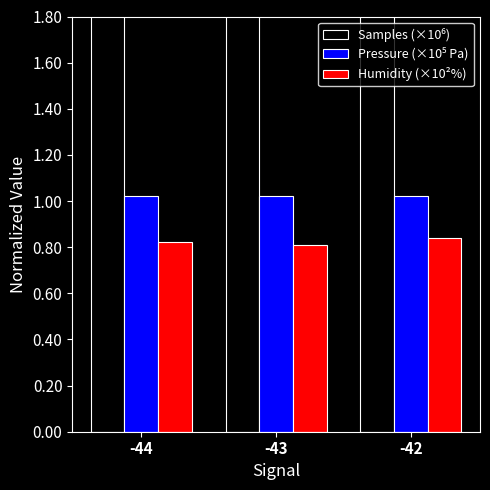

Reading right to left, list all the values displayed in this chart.

Samples (×10⁶): -42=5.1	-43=5.1	-44=5.1
Pressure (×10⁵ Pa): -42=1.0	-43=1.0	-44=1.0
Humidity (×10²%): -42=0.8	-43=0.8	-44=0.8